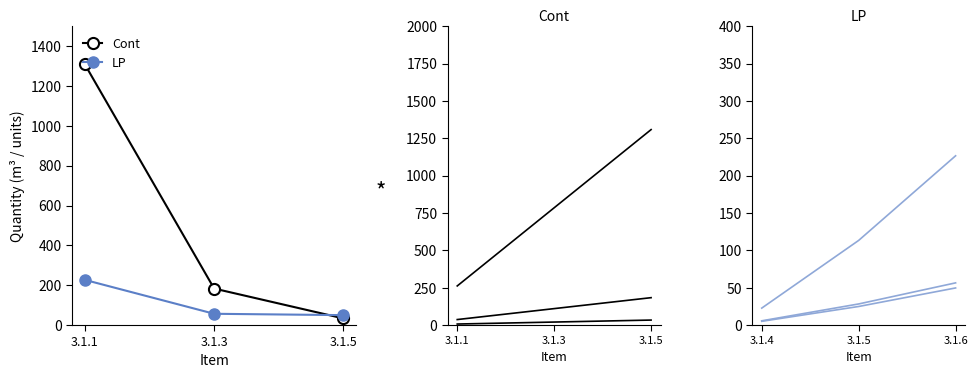

What are all the series names shown in the legend?

Cont, LP